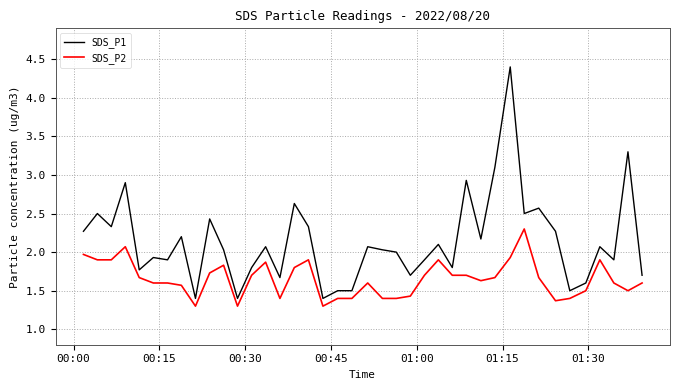

Is this an area chart (filled region under the line)?

No